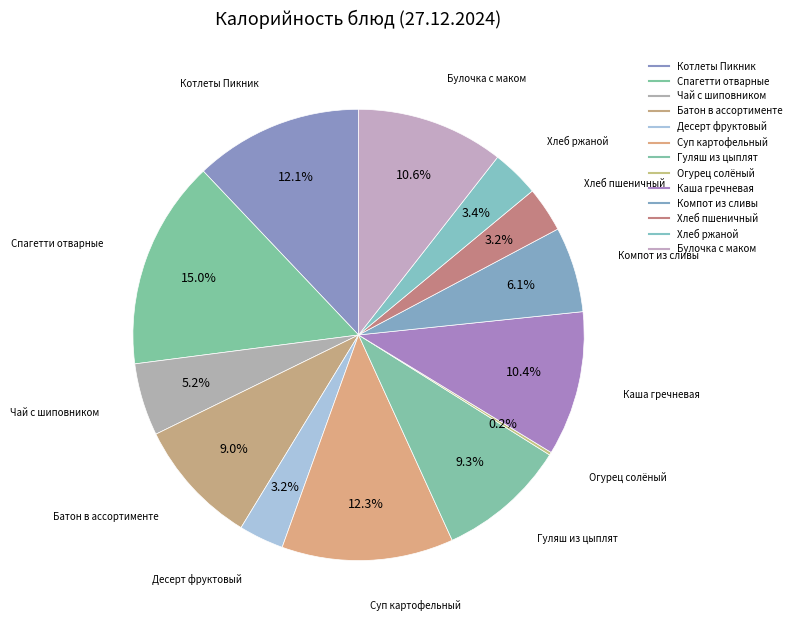

How many slices are in this pie chart?

13